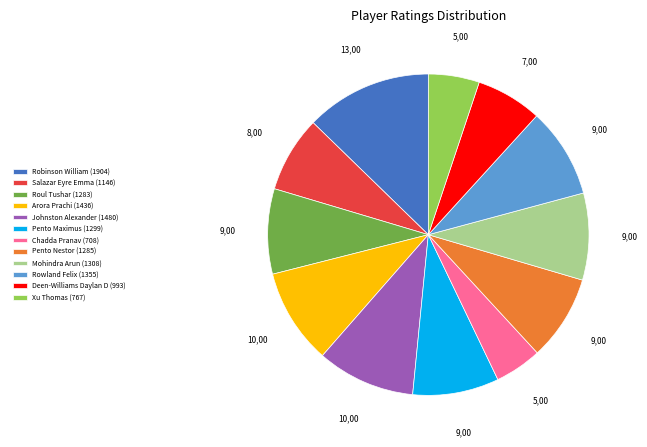

Is it true that Deen-Williams Daylan D (993) is 1% of the pie?

False